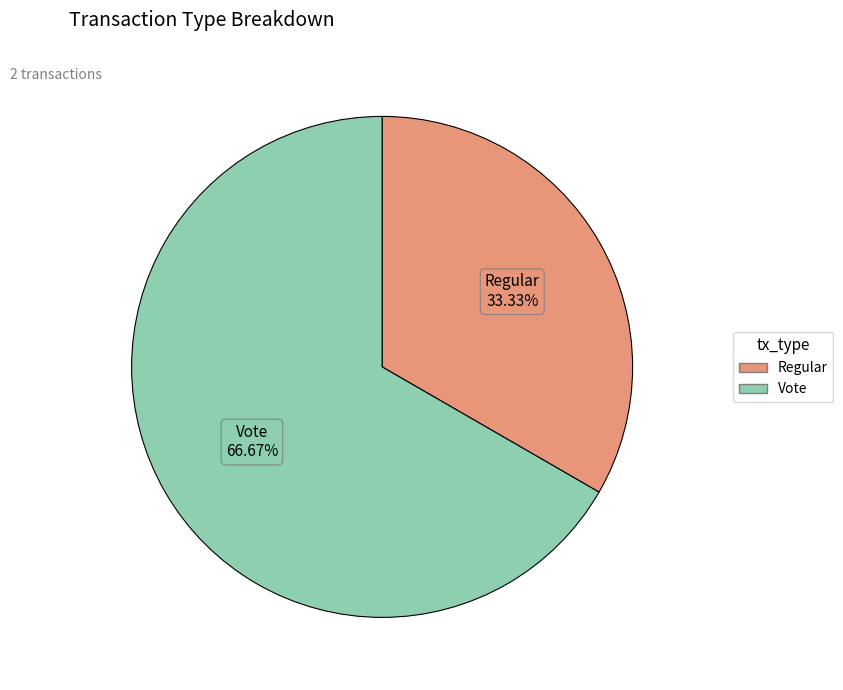

Count the number of slices in the pie.

2